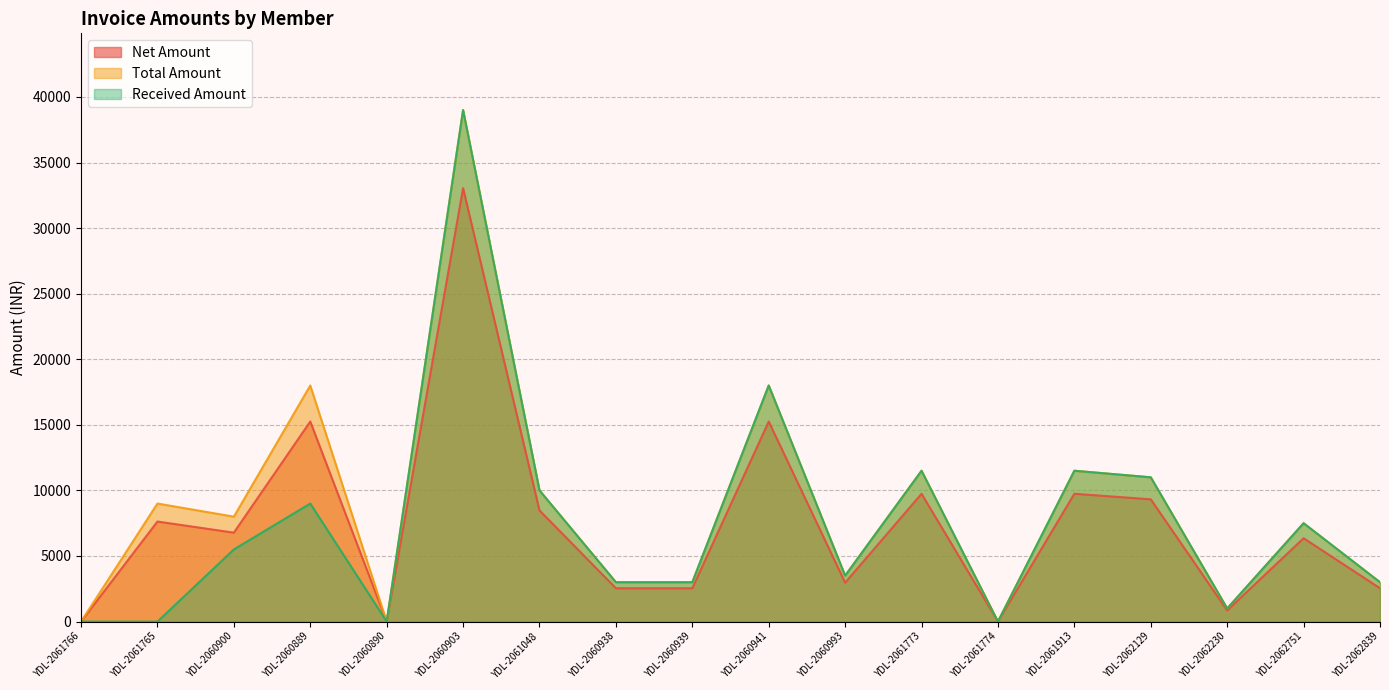

True or false: Received Amount has more than 2 points higher than both neighbors.

True